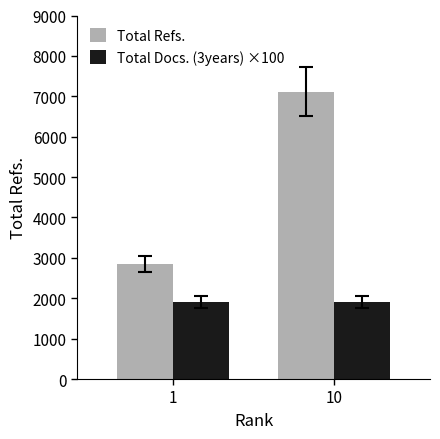

Which series has the largest range (max minus min)?

Total Refs.